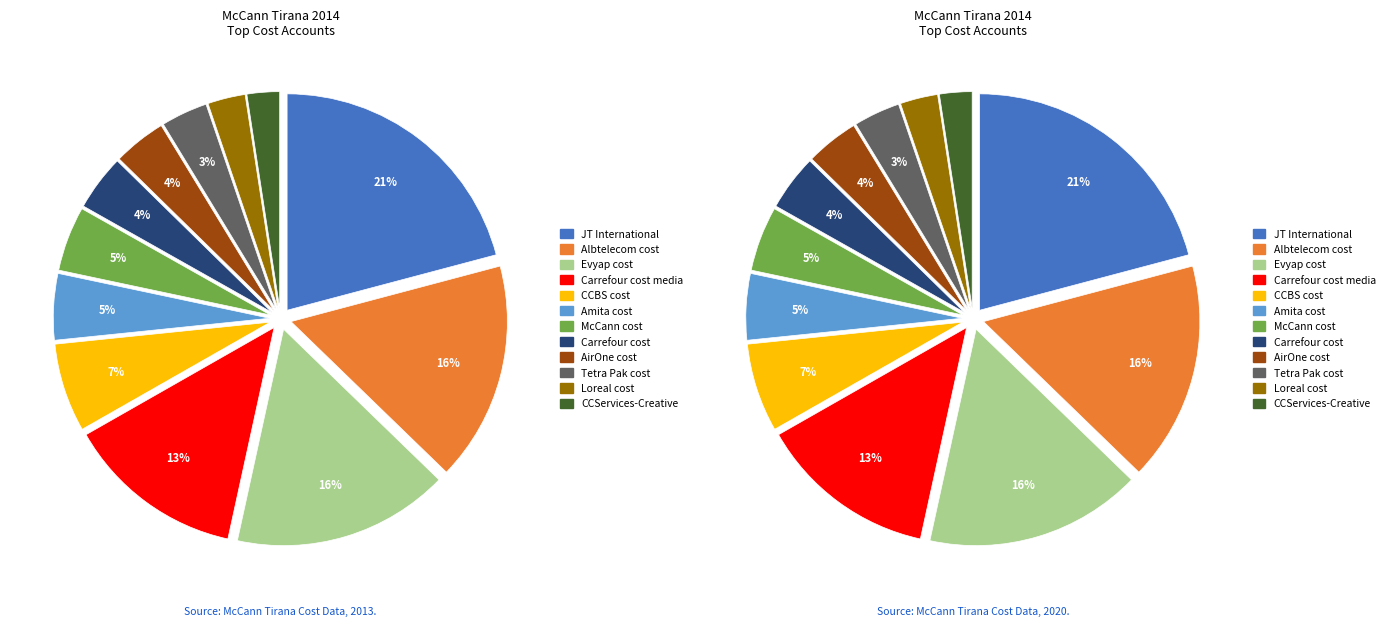

What is the largest slice in the pie chart?

JT International